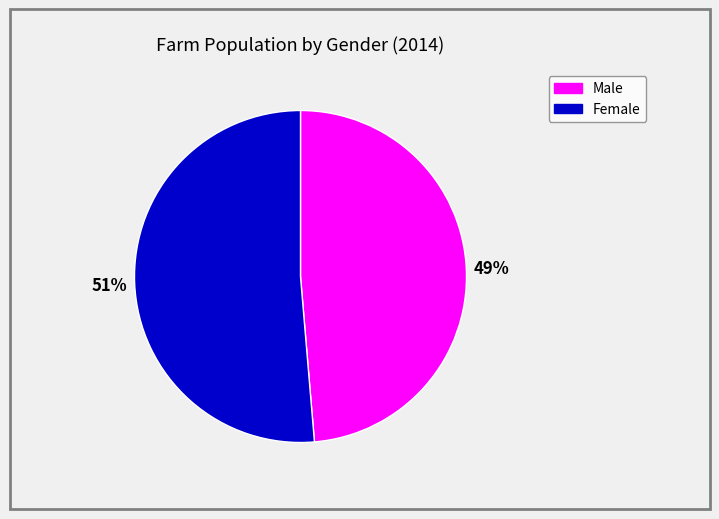

How many segments does this pie chart have?

2